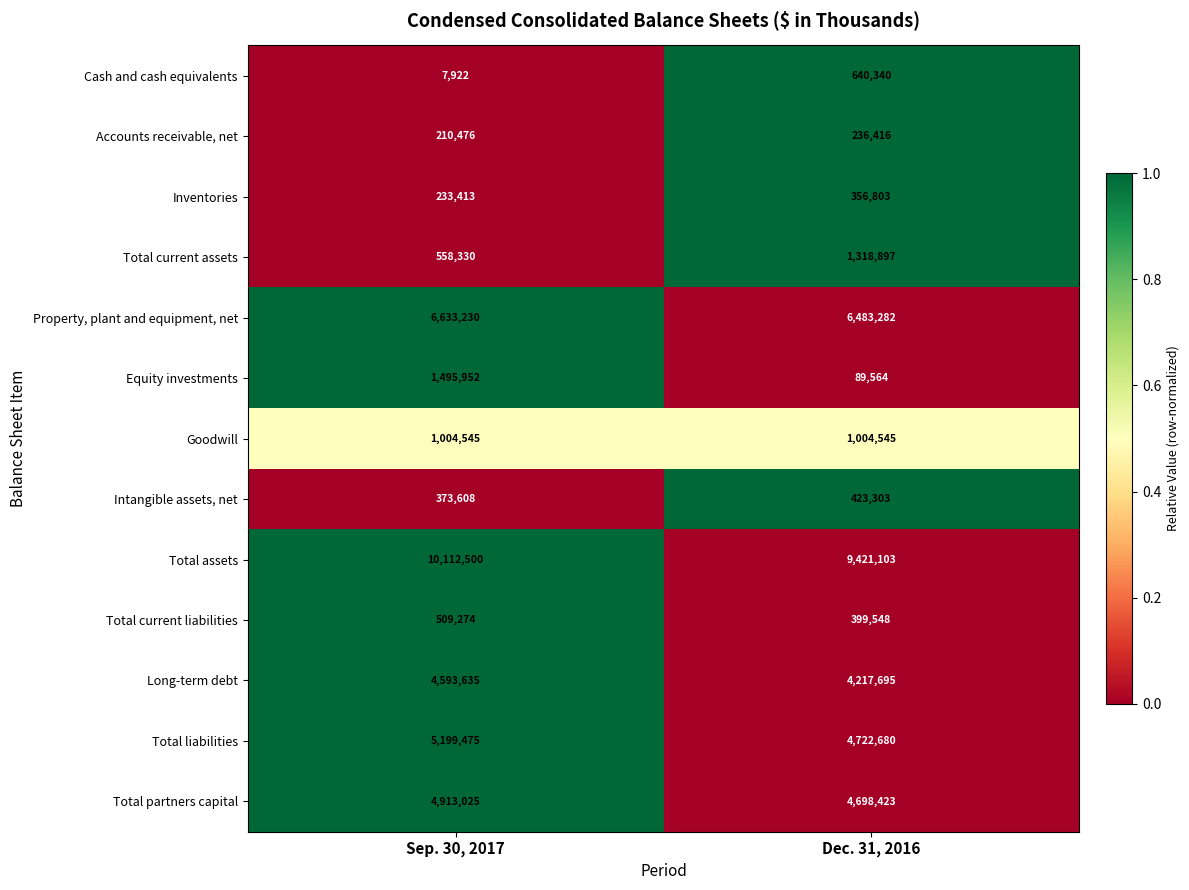

What is the total value across all series at Sep. 30, 2017?

35845385